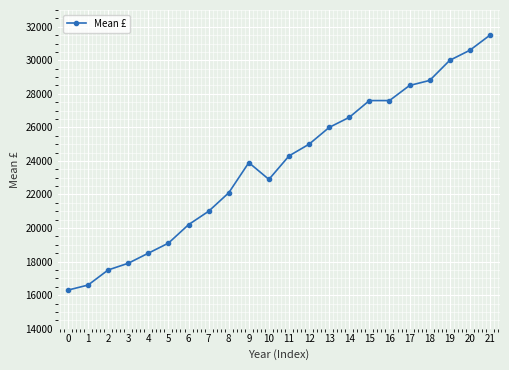

Reading right to left, list all the values displayed in this chart.

21=31500	20=30600	19=30000	18=28800	17=28500	16=27600	15=27600	14=26600	13=26000	12=25000	11=24300	10=22900	9=23900	8=22100	7=21000	6=20200	5=19100	4=18500	3=17900	2=17500	1=16600	0=16300